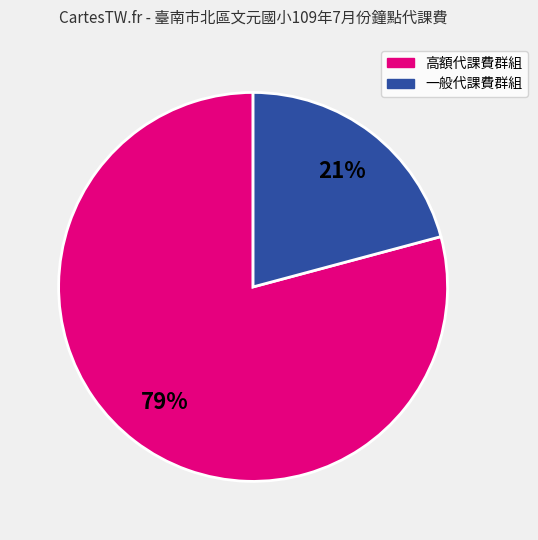

To the nearest percent, what is the difference between the largest and smallest slice percentages?

58%